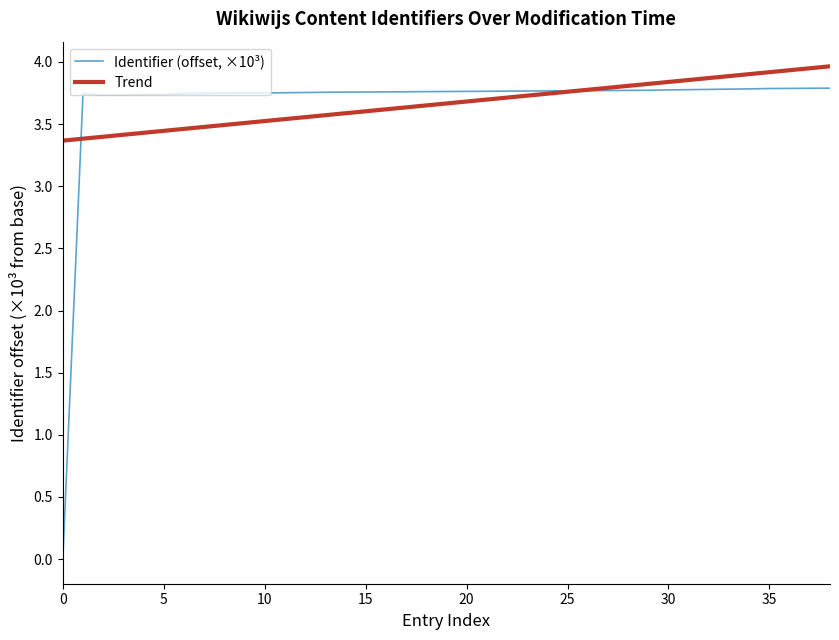

Which series has the largest range (max minus min)?

Identifier (offset, ×10³)